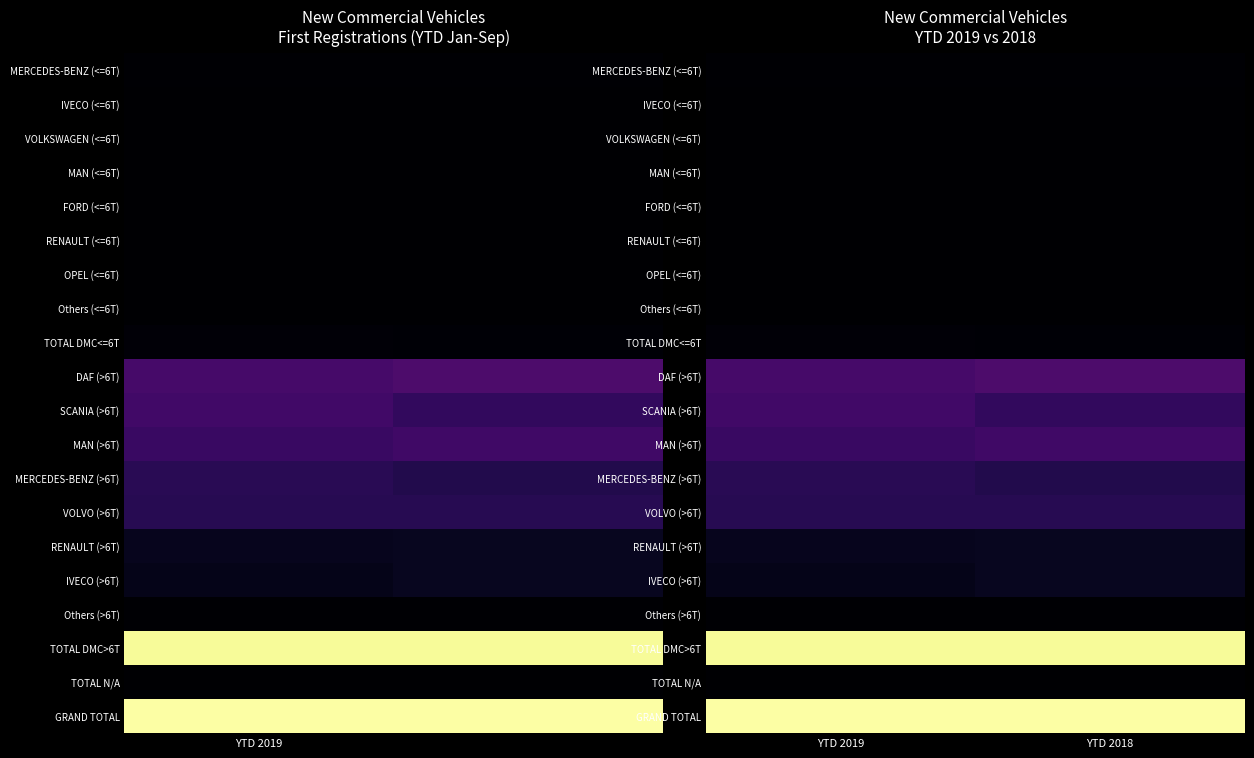

The GRAND TOTAL series shows 28854.6 at YTD 2018. True or false?

False